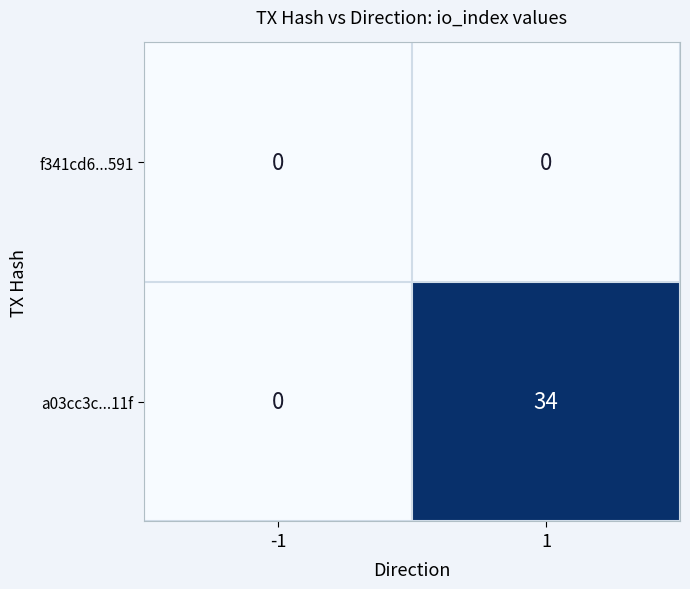

Which series has the largest total across all categories?

a03cc3c...11f